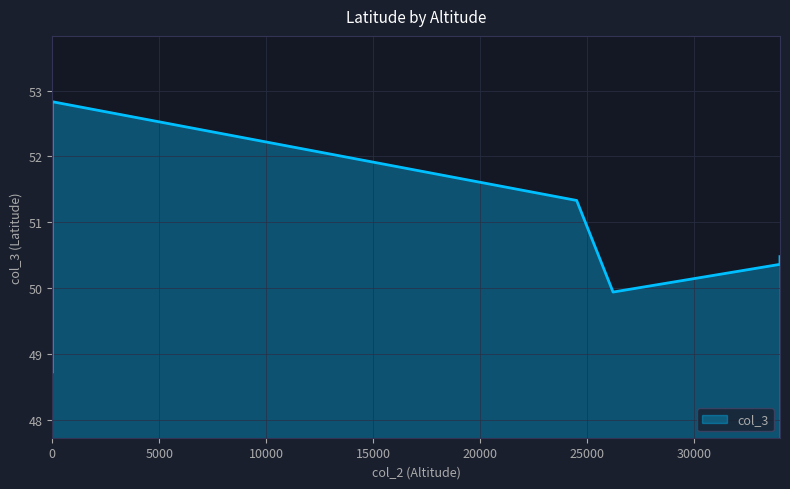

What is the average value?

50.6